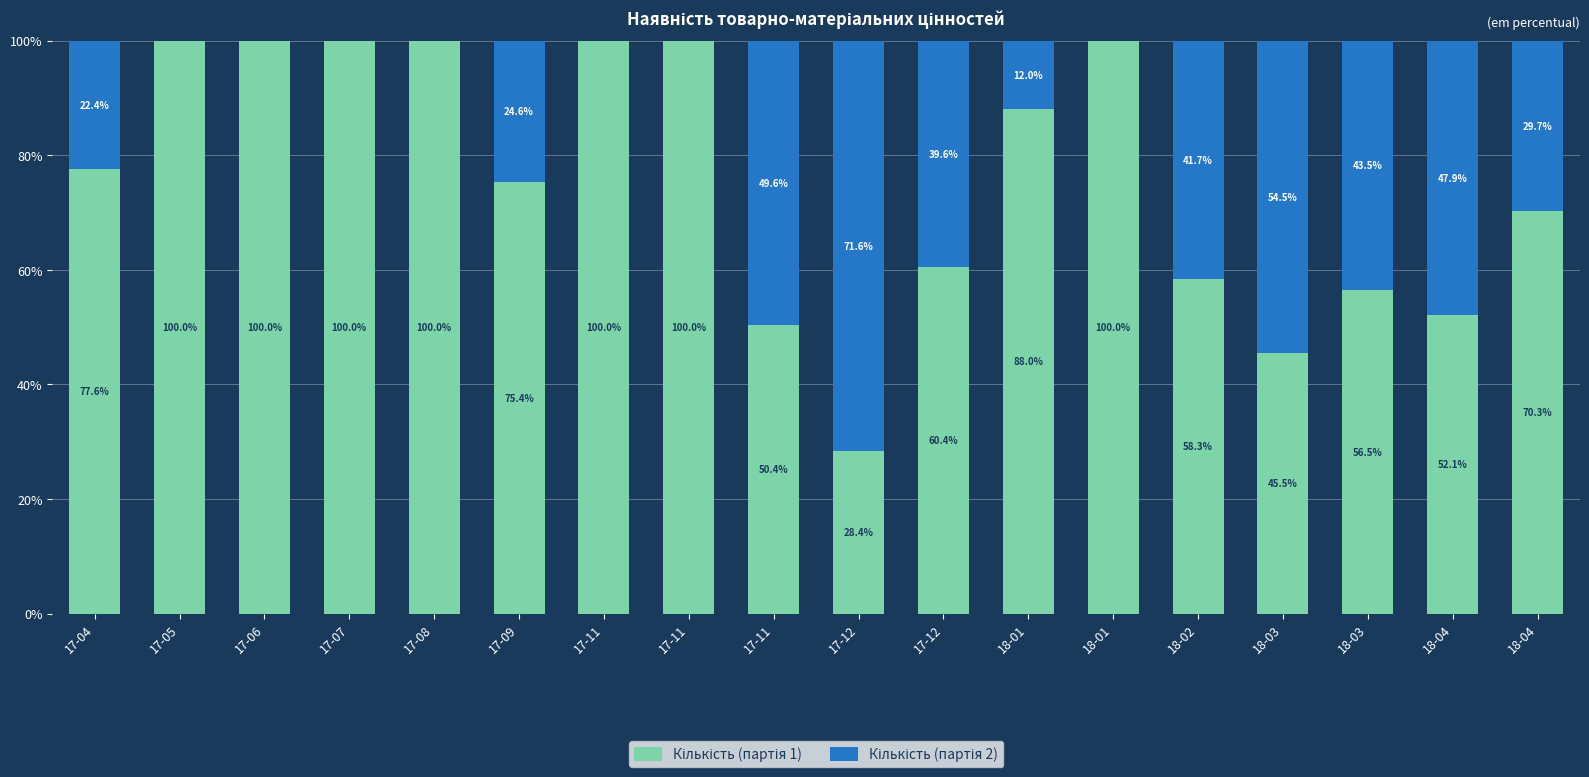

Where does the Кількість (партія 1) series first go above 77?

17-04